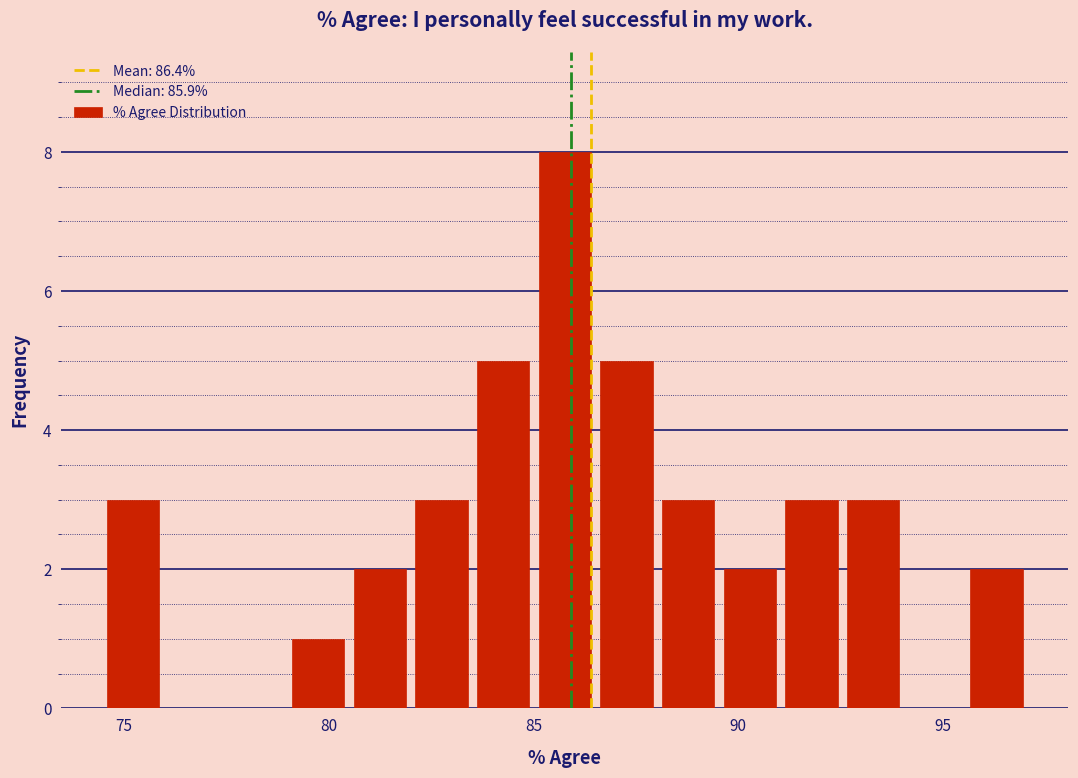

Read against the x-axis, roughly where is the centre of the tallest bar?

86.0